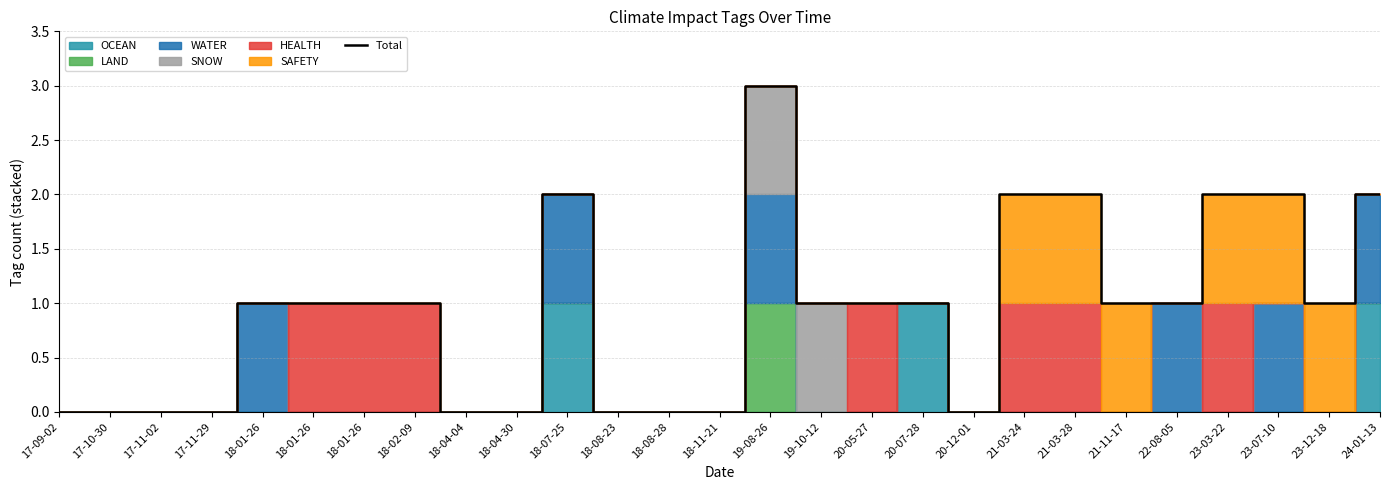

At which label is the value closest to 1?

18-01-26